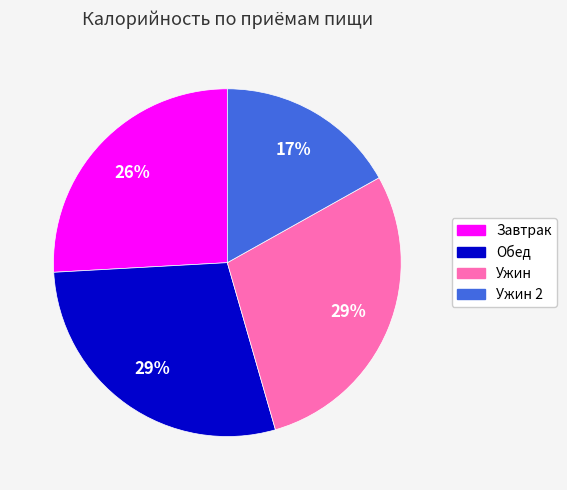

To the nearest percent, what is the difference between the largest and smallest slice percentages?

12%